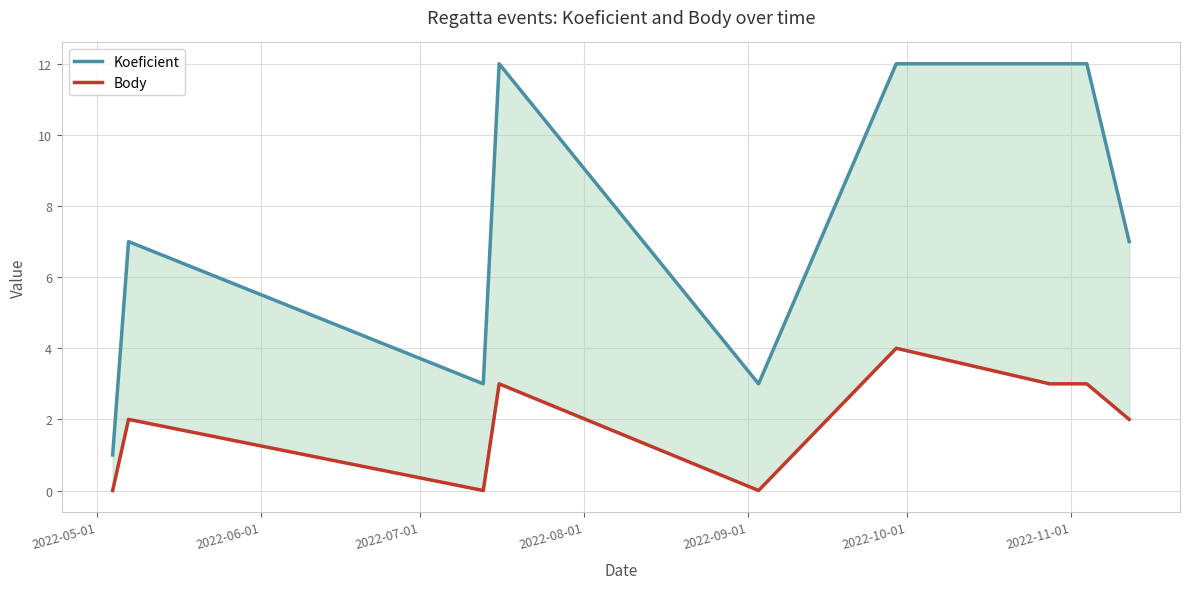

Reading left to right, what are all the values shown in this chart?

Koeficient: 1	7	3	12	3	12	12	12	7
Body: 0	2	0	3	0	4	3	3	2